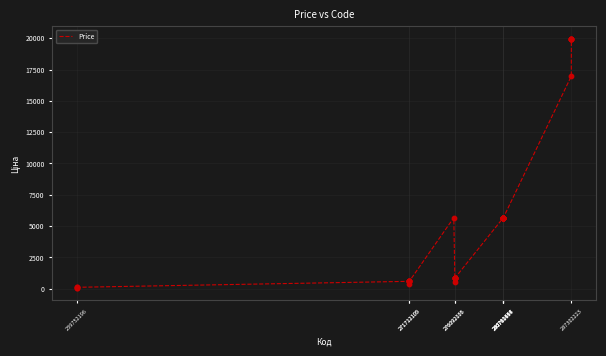

How many lines are shown in the chart?

1